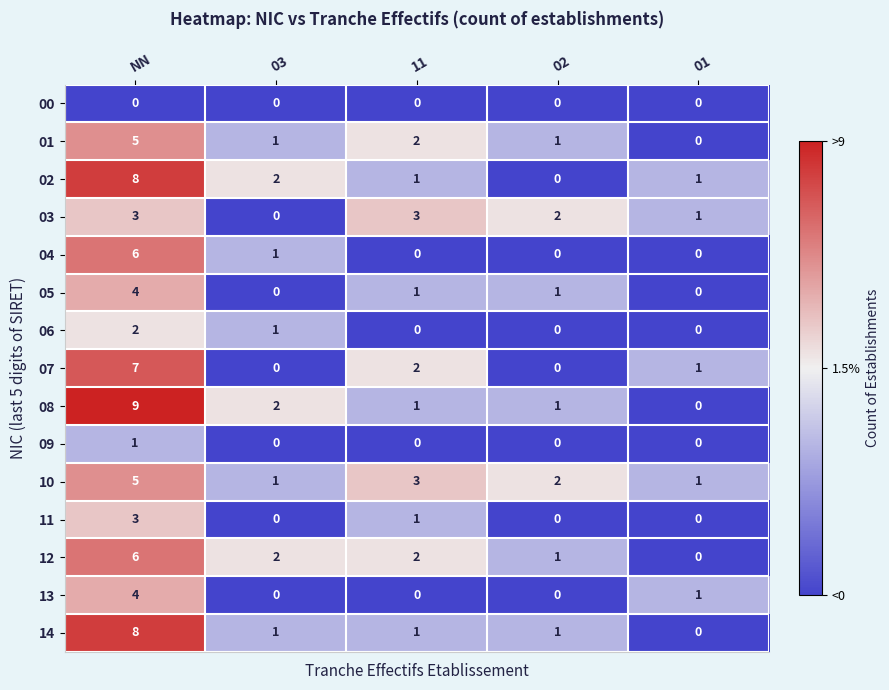

True or false: 12 has a value of 1 at 02.

True